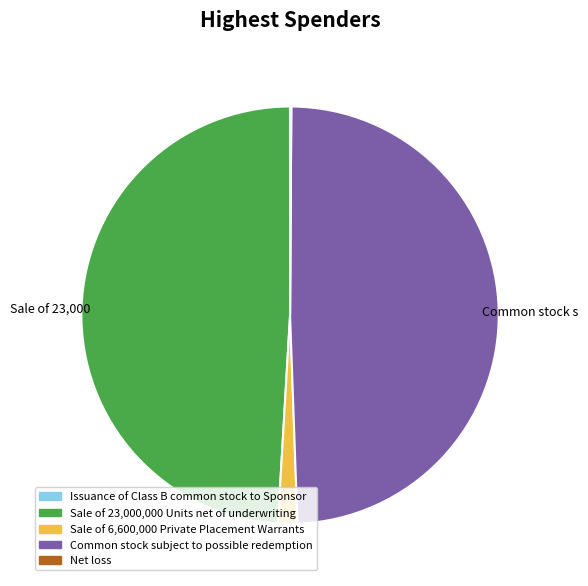

Is there any slice that represents more than half of the pie?

No